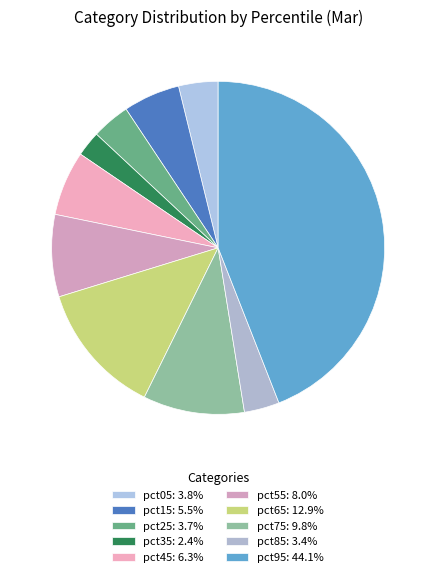

Is there any slice that represents more than half of the pie?

No